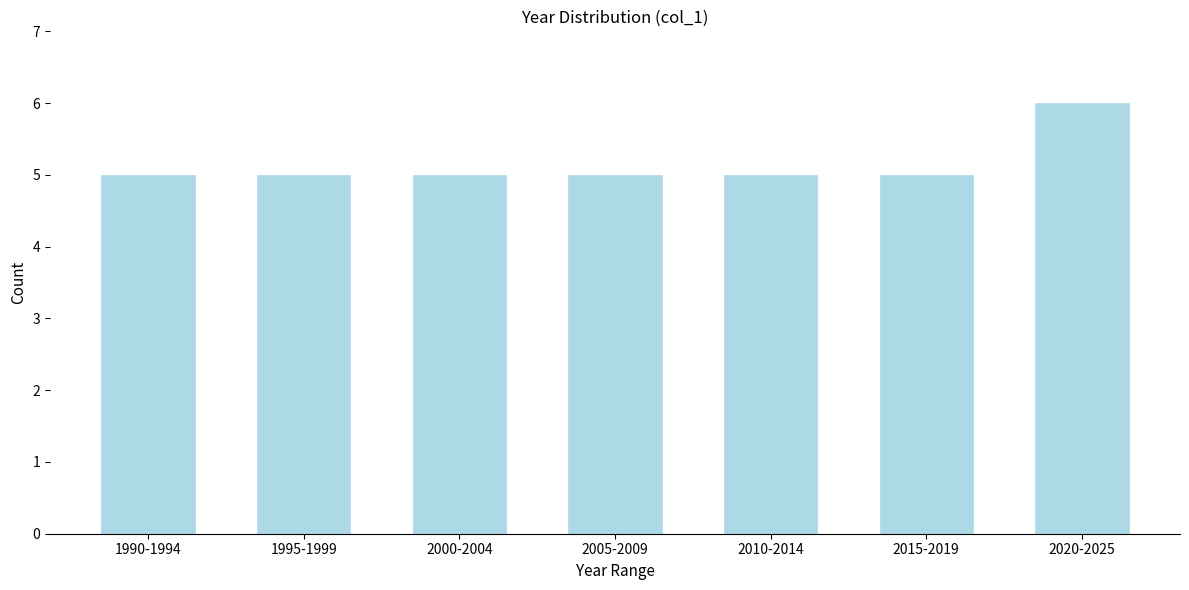

Reading right to left, transcribe all the data shown in this chart.

6	5	5	5	5	5	5